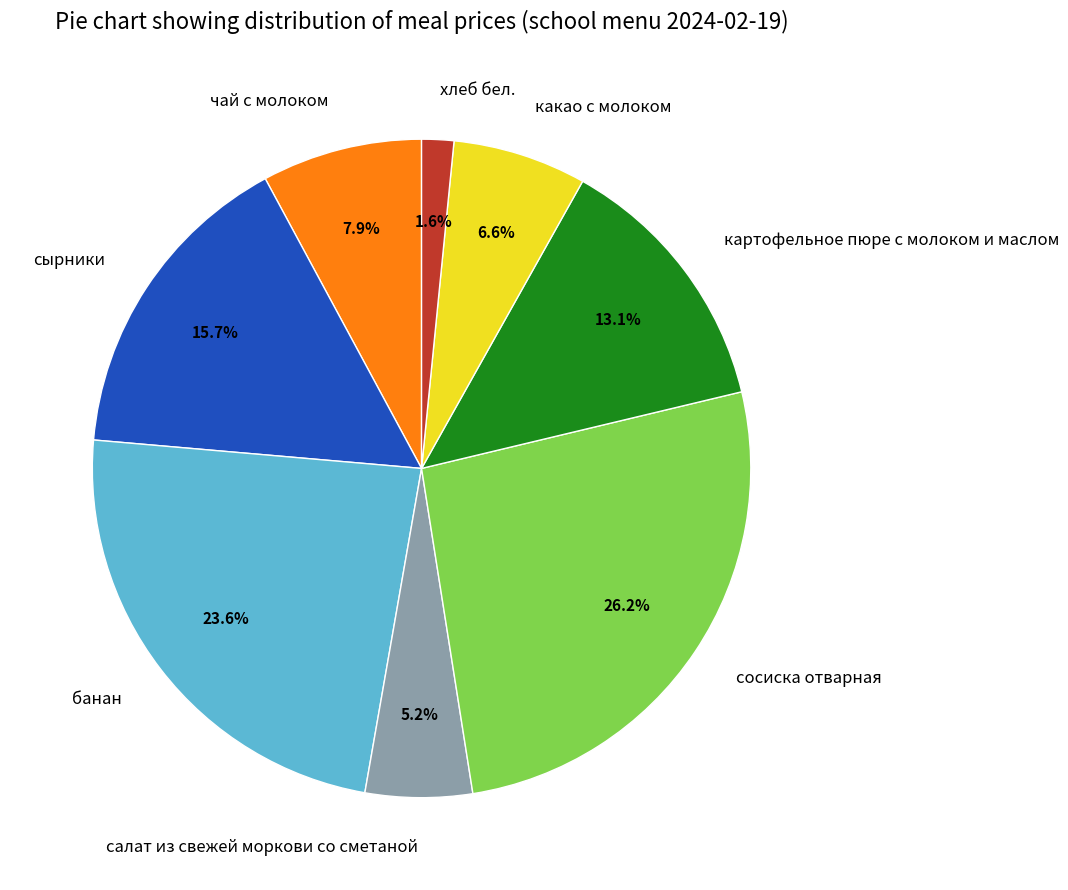

To the nearest percent, what is the combined percentage of хлеб бел. and сосиска отварная?

28%